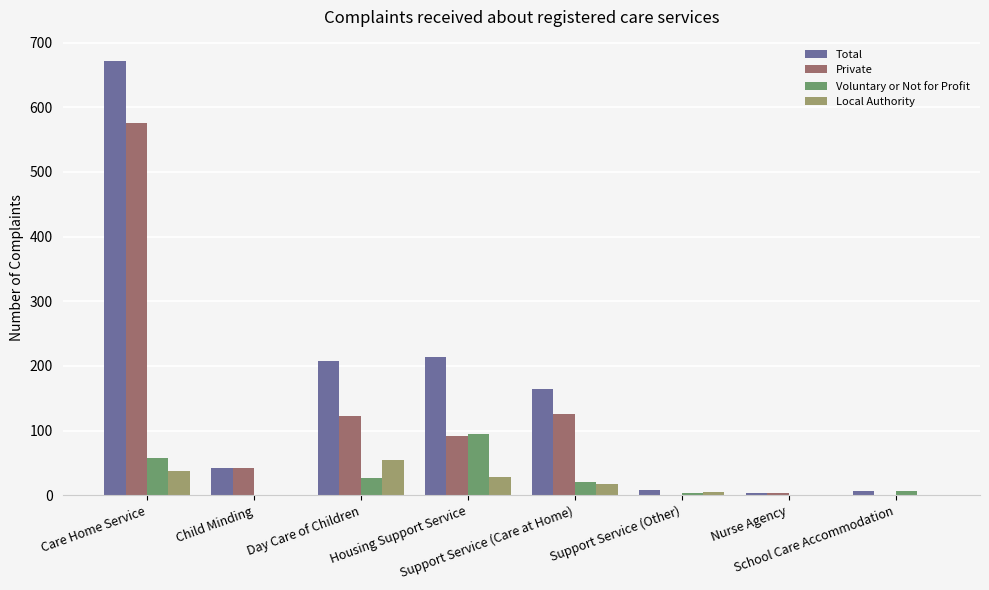

How many groups of bars are there?

8